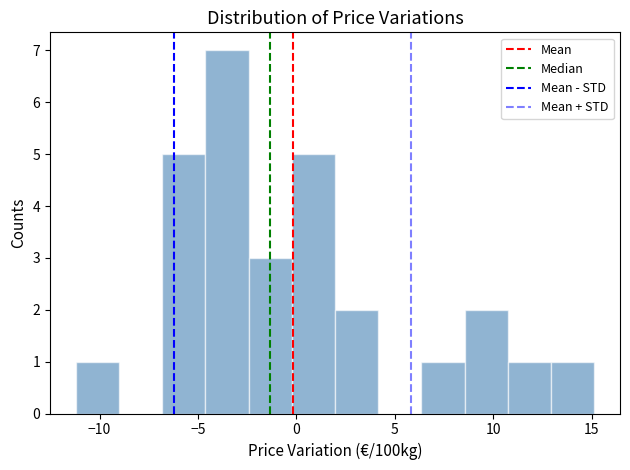

Reading left to right, list every bar in this chart as the range it spans on the x-axis followed by its height. Neither the bar edges nor the heights are printed on the chart, so give them approximately, as read against the axes.

-11.0 to -9.0: 1
-9.0 to -7.0: 0
-7.0 to -4.5: 5
-4.5 to -2.5: 7
-2.5 to 0.0: 3
0.0 to 2.0: 5
2.0 to 4.0: 2
4.0 to 6.5: 0
6.5 to 8.5: 1
8.5 to 10.5: 2
10.5 to 13.0: 1
13.0 to 15.0: 1